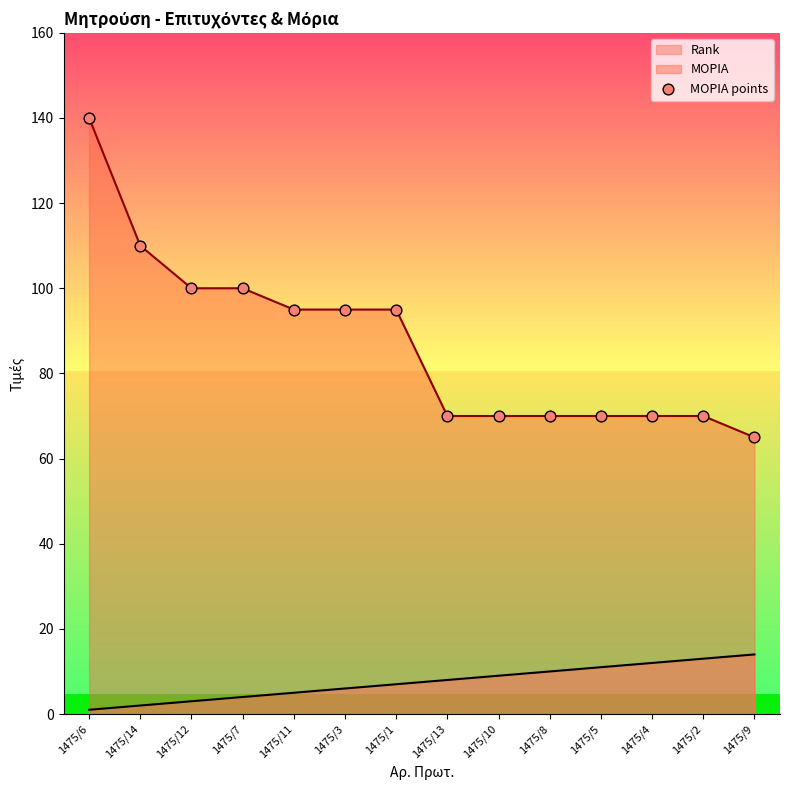

Approximately how many times larger is the value at 1475/3 compared to 1475/13?

1.4